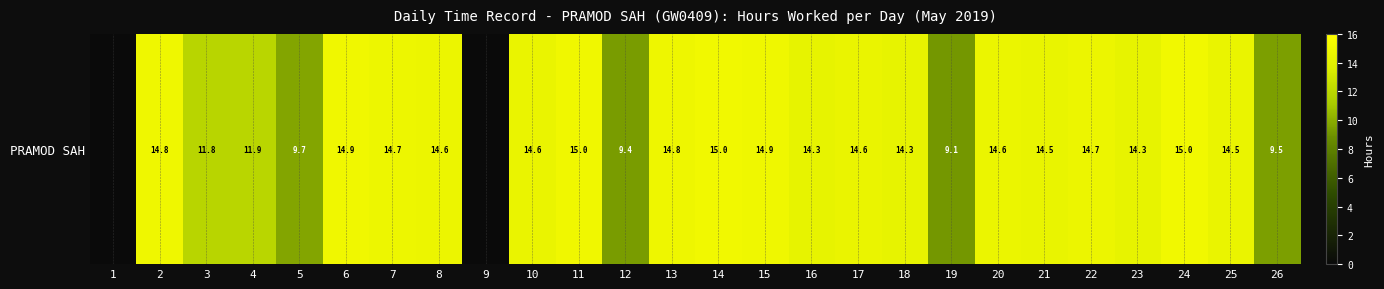

Reading left to right, what are all the values shown in this chart?

0.0	14.8	11.8	11.9	9.7	14.9	14.7	14.6	0.0	14.6	15.0	9.4	14.8	15.0	14.9	14.3	14.6	14.3	9.1	14.6	14.5	14.7	14.3	15.0	14.5	9.5